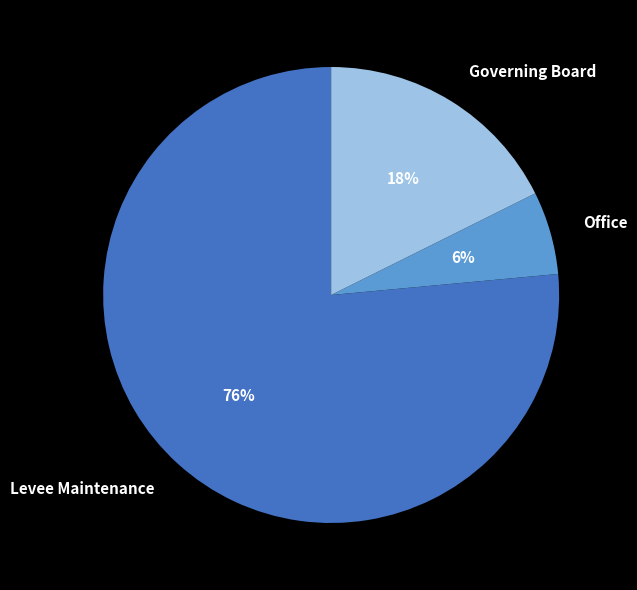

Is there a majority slice in this chart?

Yes